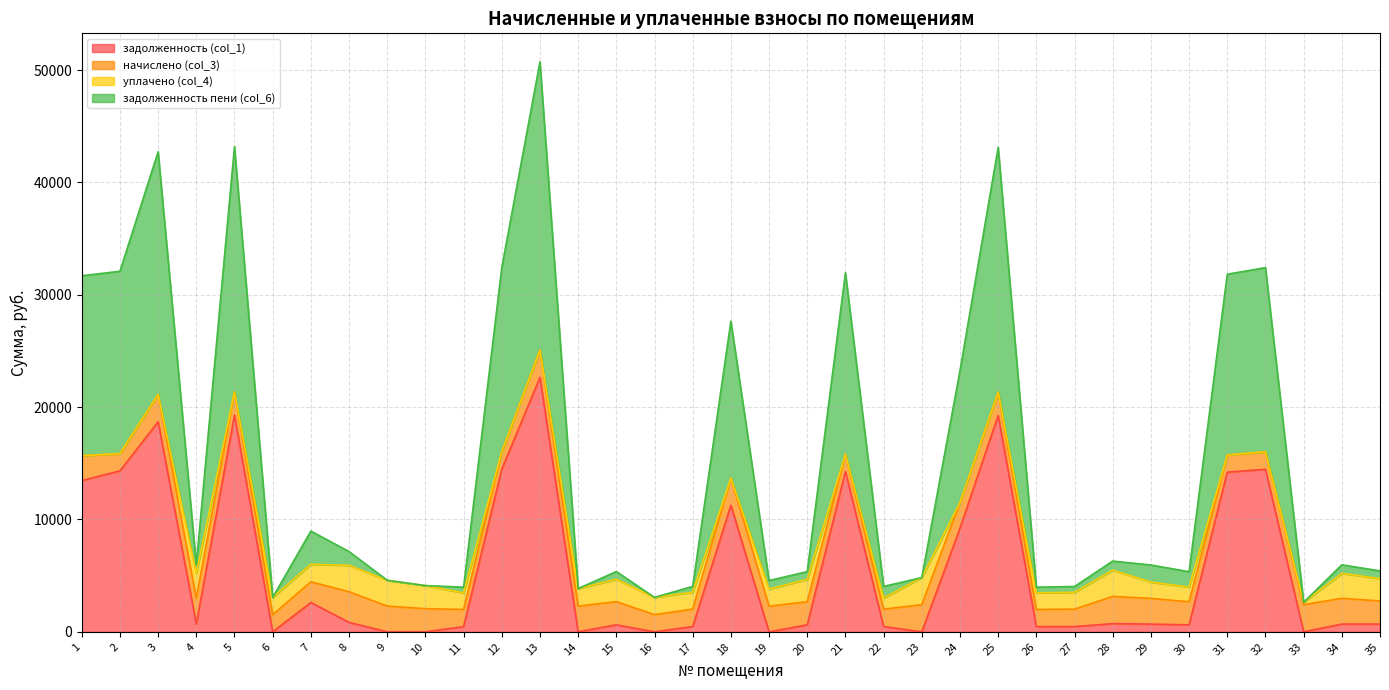

What is the total value across all series at 3?

42738.6